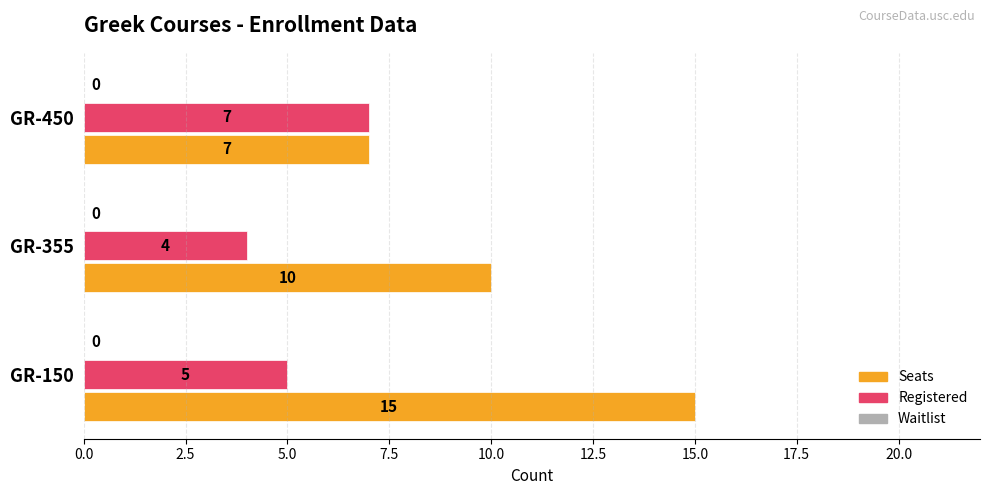

Which series has the largest total across all categories?

Seats